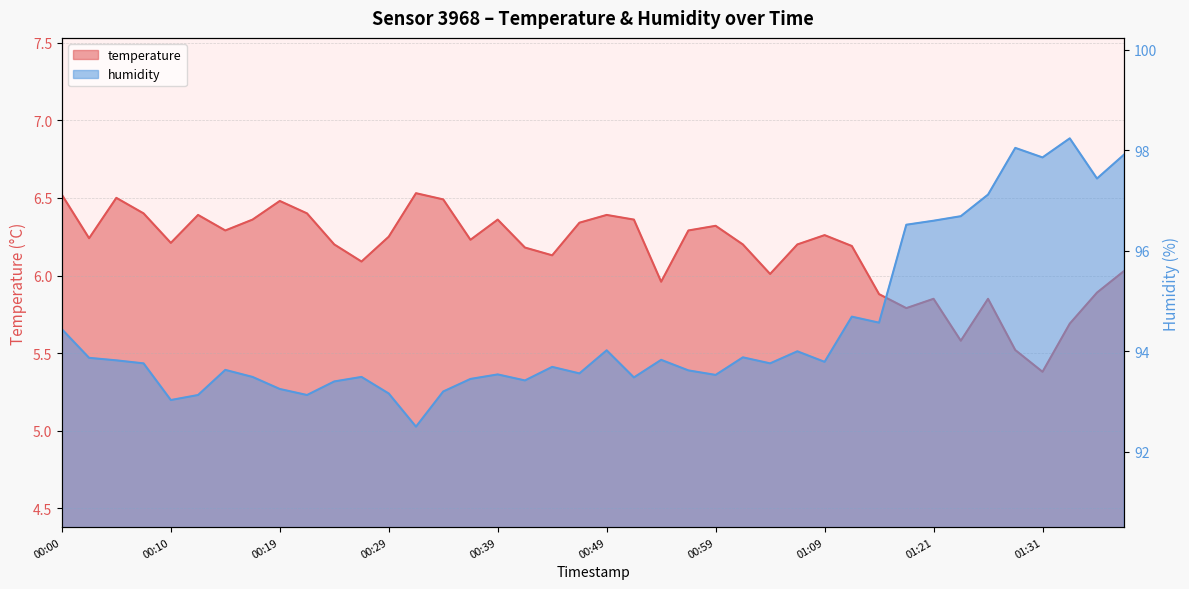

What is the difference between the humidity values at 01:18 and 01:26?

0.6